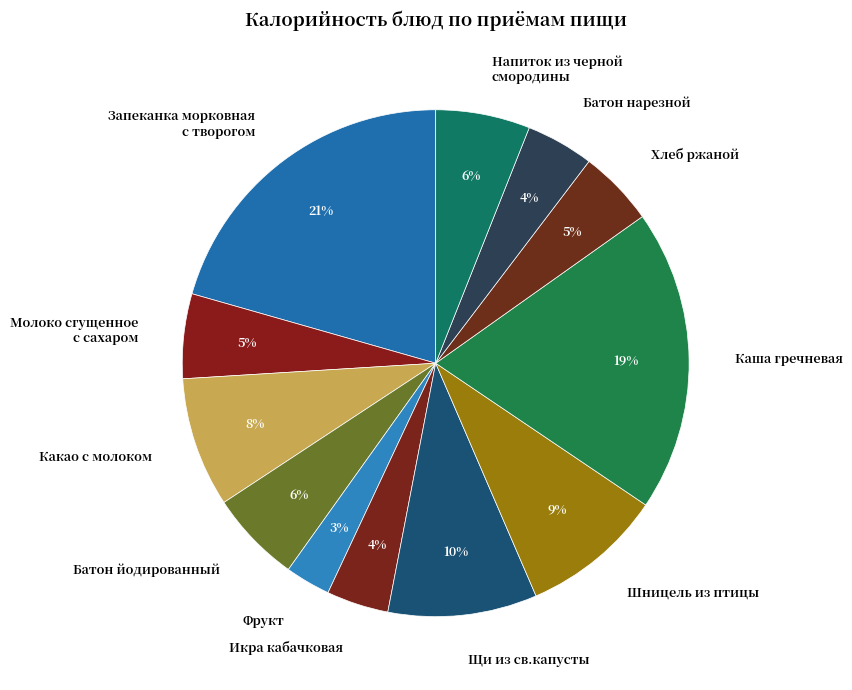

To the nearest percent, what portion does Хлеб ржаной represent?

5%